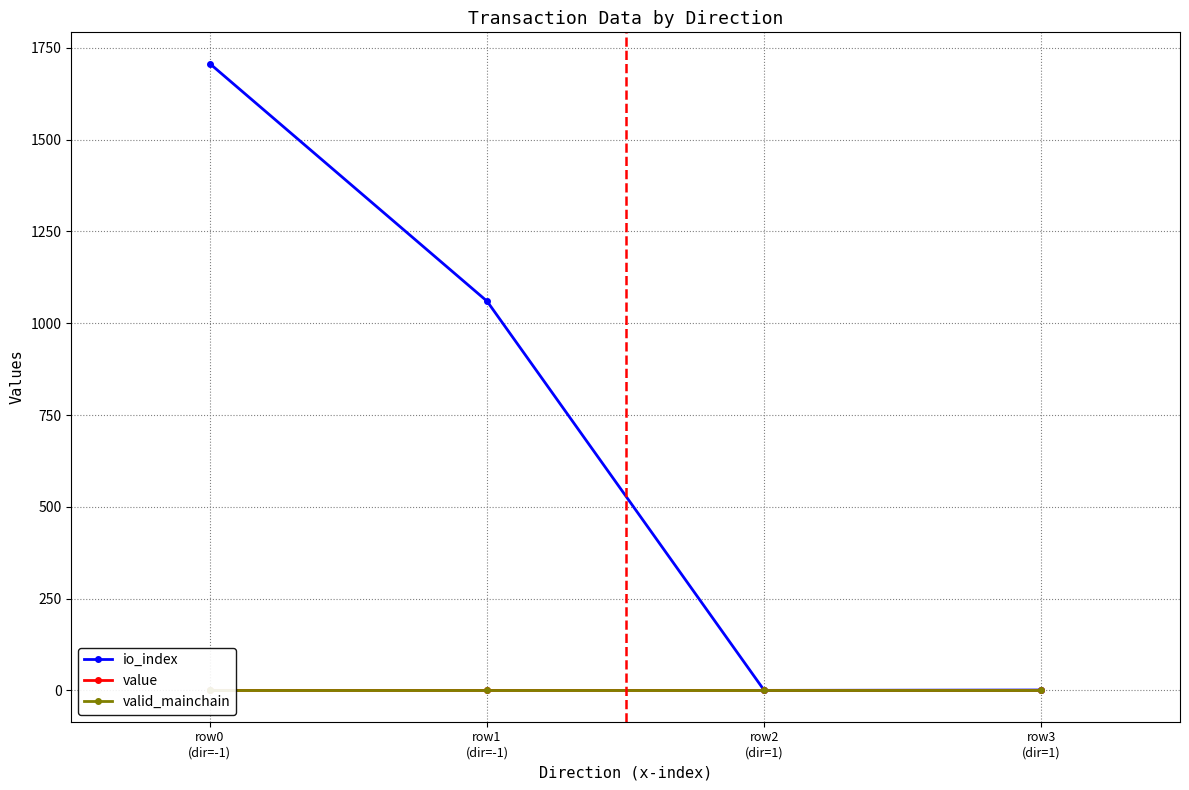

True or false: io_index has a value of 1707.0 at row0
(dir=-1).

True